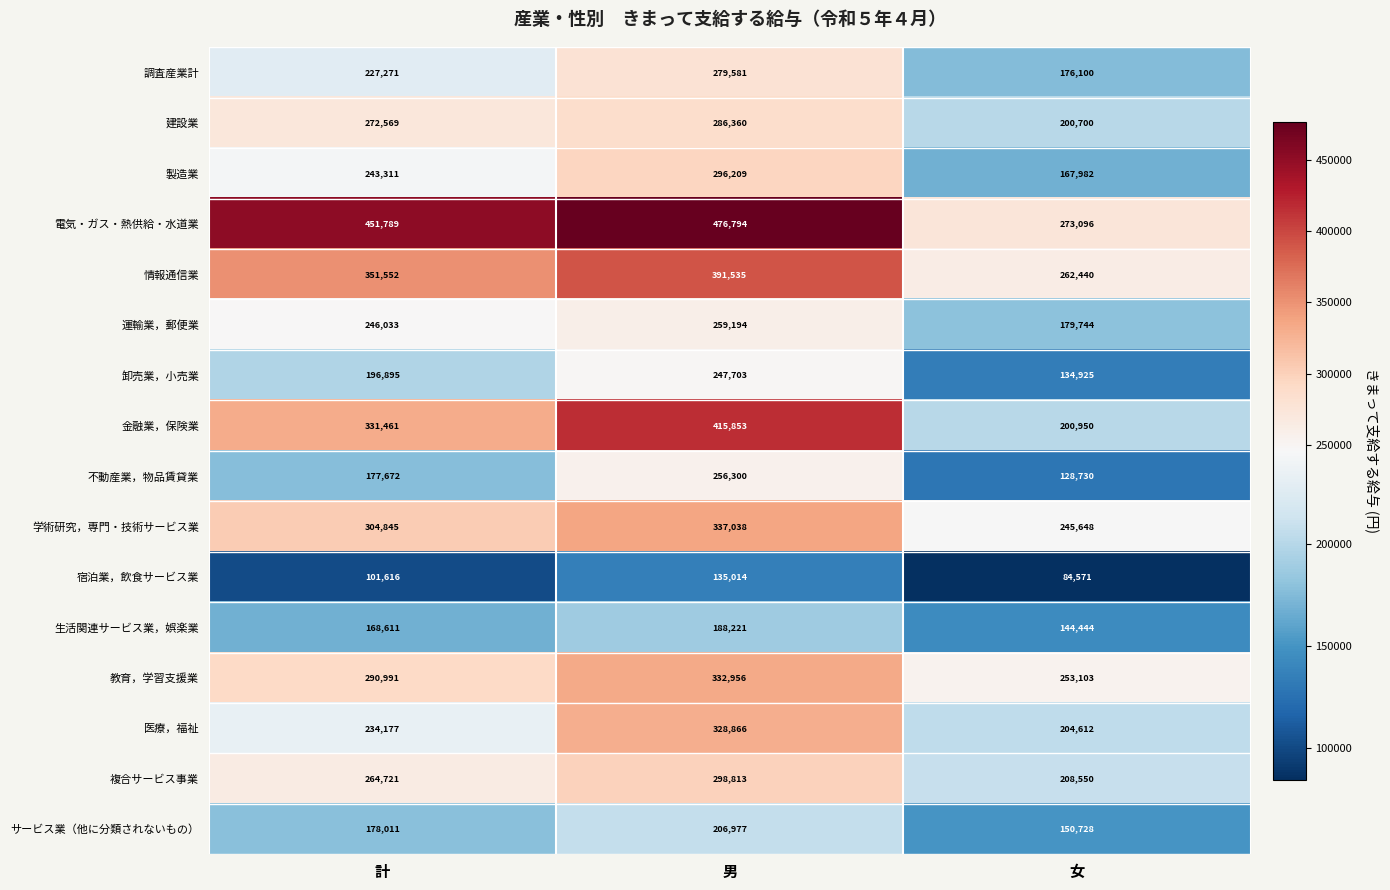

List the labels in order of 医療，福祉 value, largest first.

男, 計, 女